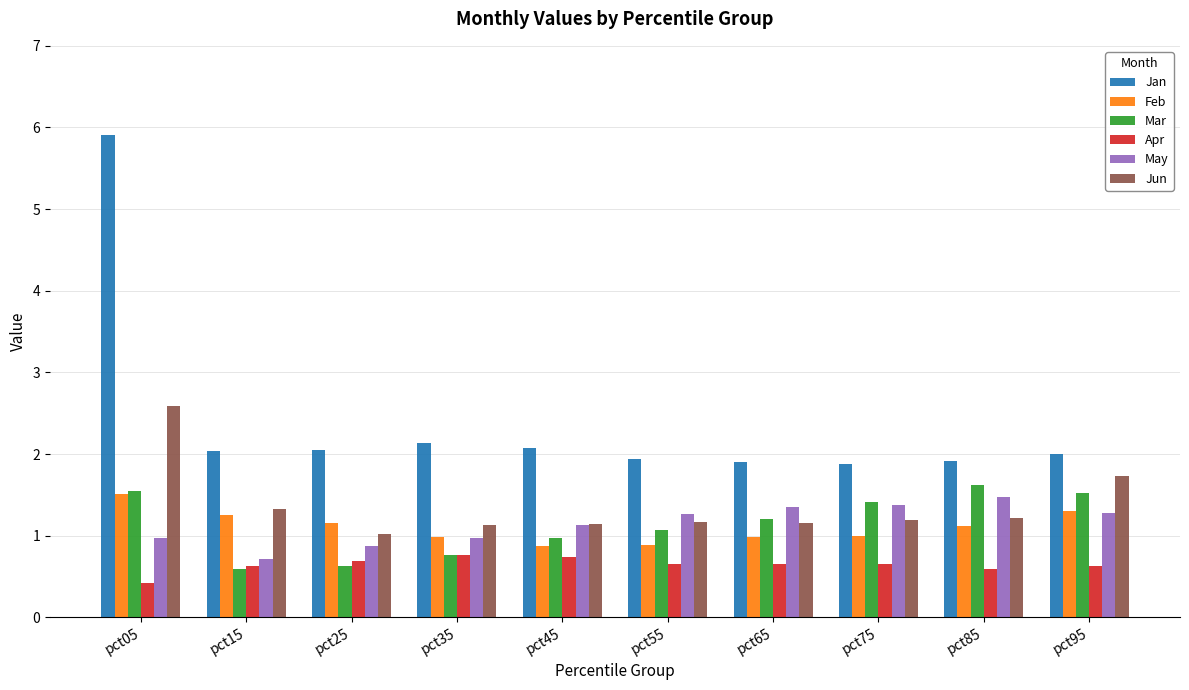

Is the value of Jun at pct95 greater than the value of Jan at pct95?

No